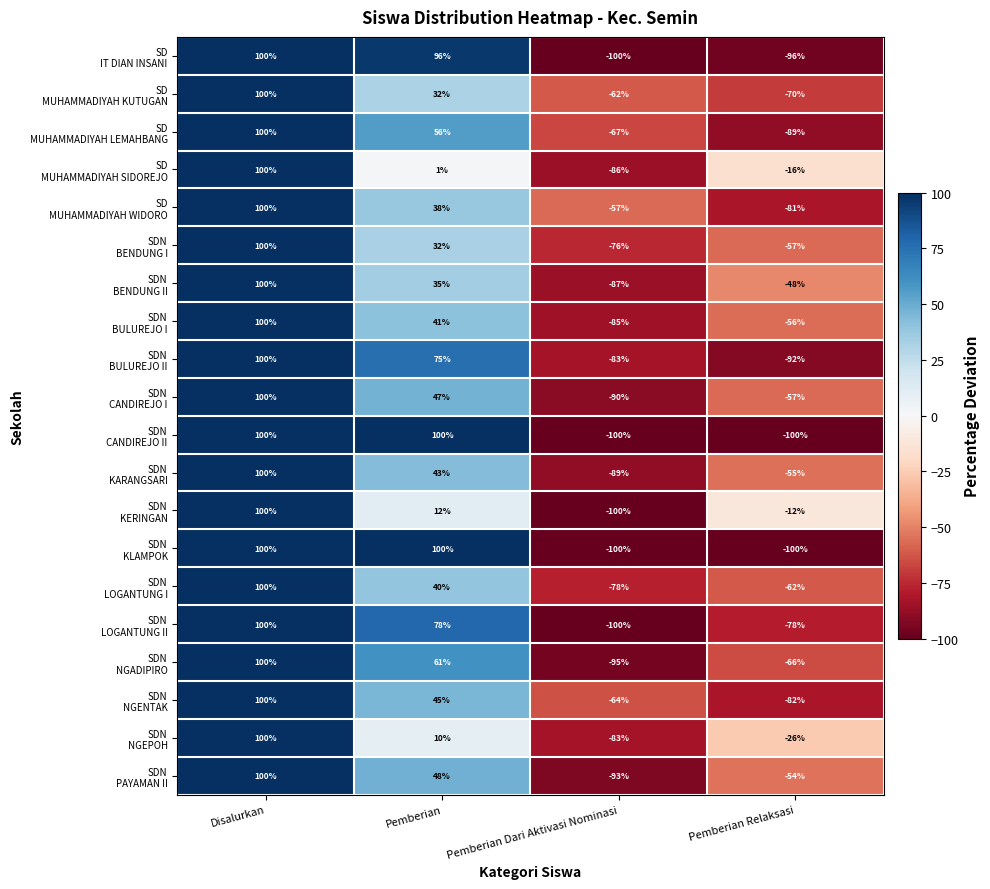

What is the total value across all series at Pemberian Relaksasi?

-1297